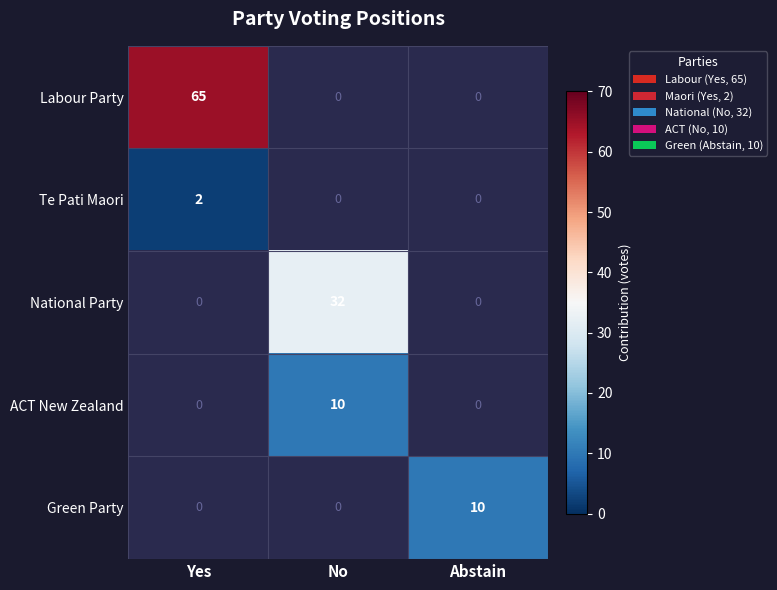

At which label does ACT New Zealand reach its minimum?

Yes